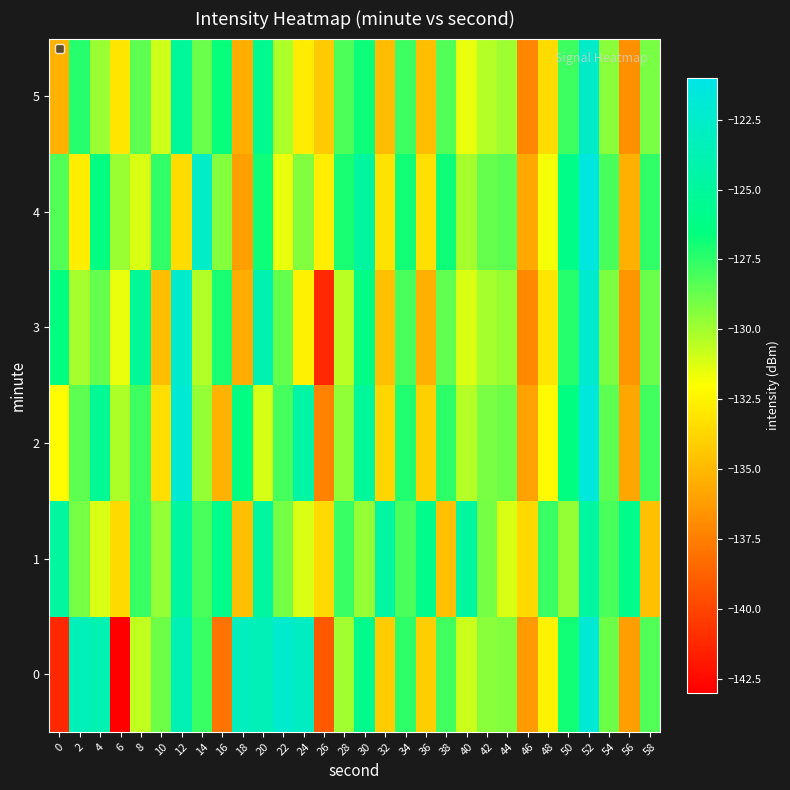

Rank the series by their maximum value, from lowest to highest.

1, 5, 3, 0, 2, 4